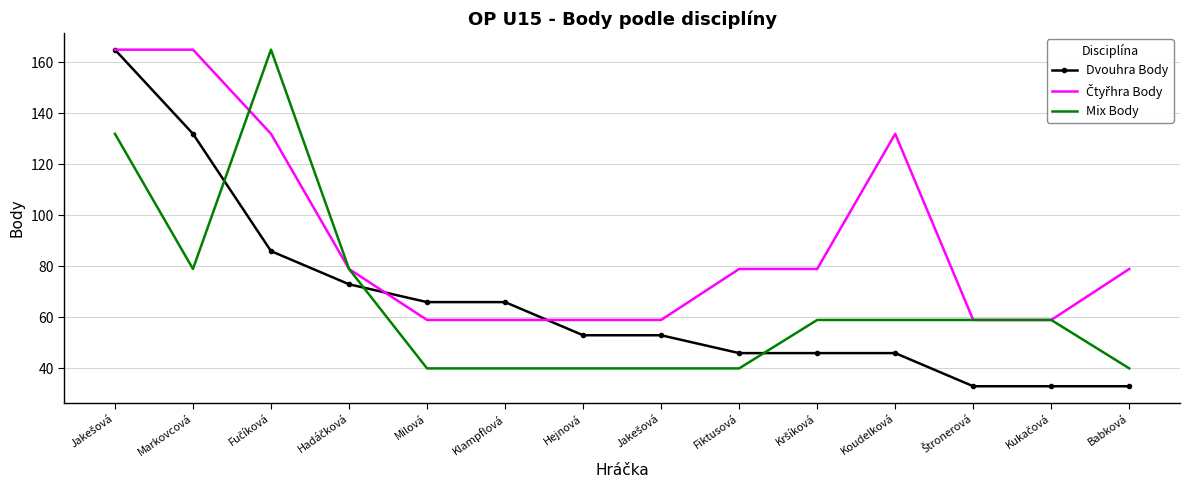

At which label is Čtyřhra Body closest to 112?

Fučíková